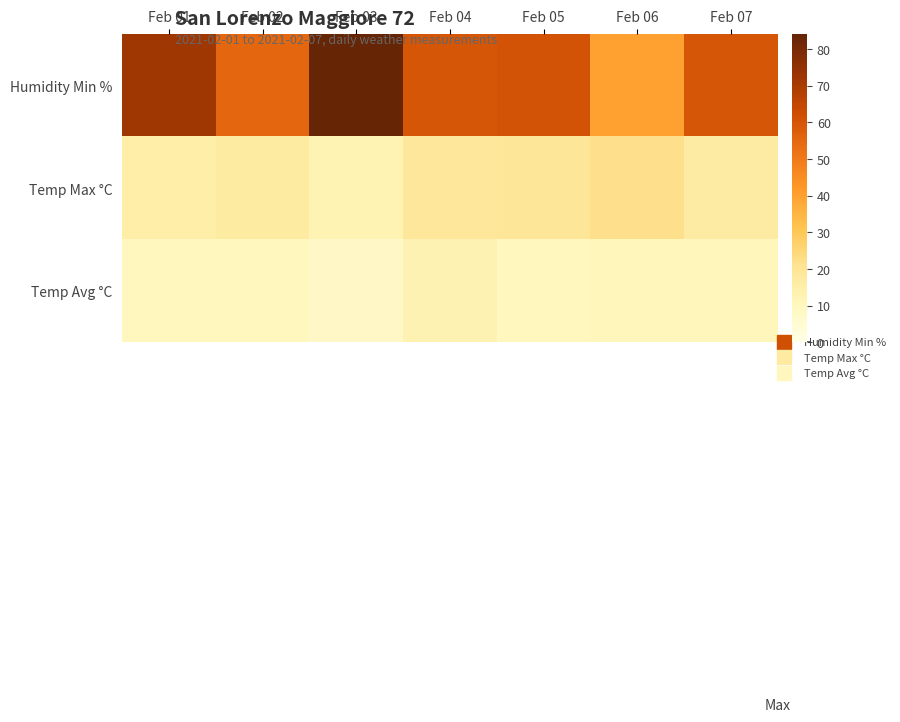

Rank the series at Feb 05 from lowest to highest value.

Temp Avg °C, Temp Max °C, Humidity Min %